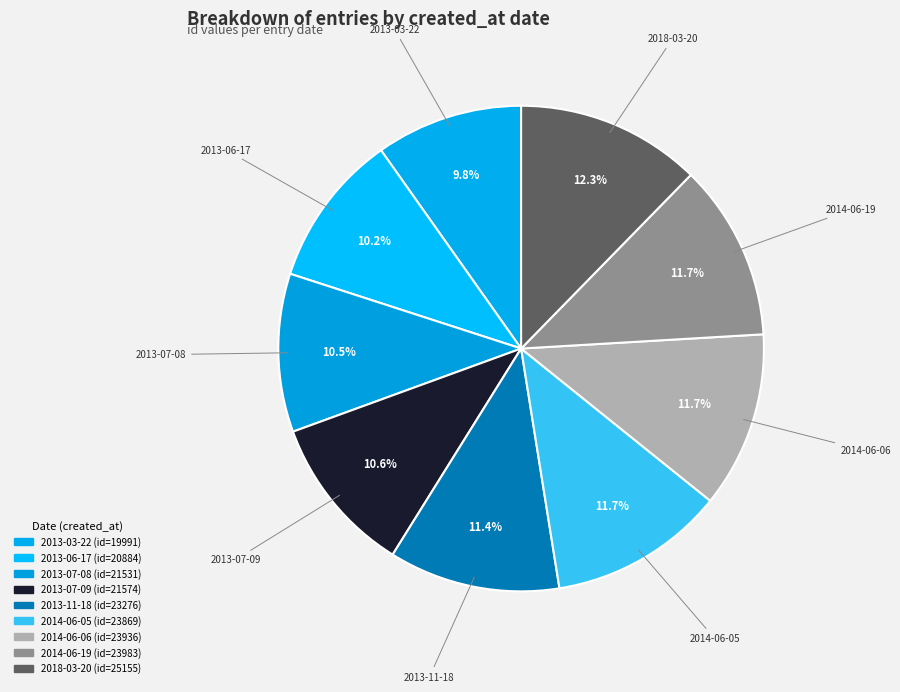

Is the sum of 2013-07-08 and 2013-06-17 greater than half?

No